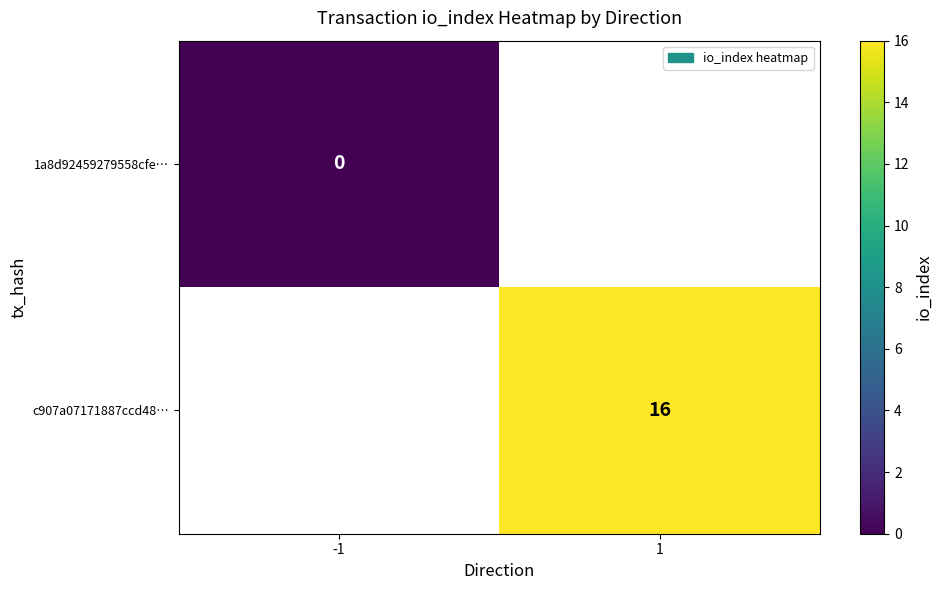

What is the maximum value shown in the chart?

16.0